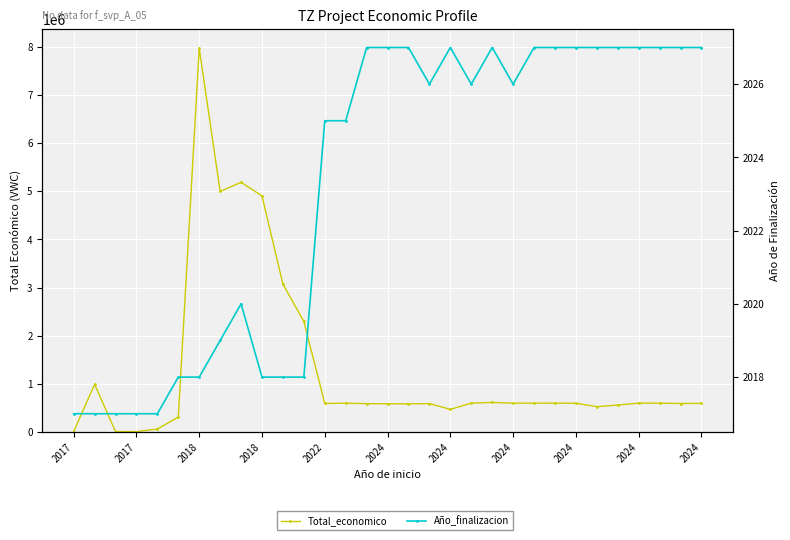

What value does the Total_economico series have at 2017?

989973